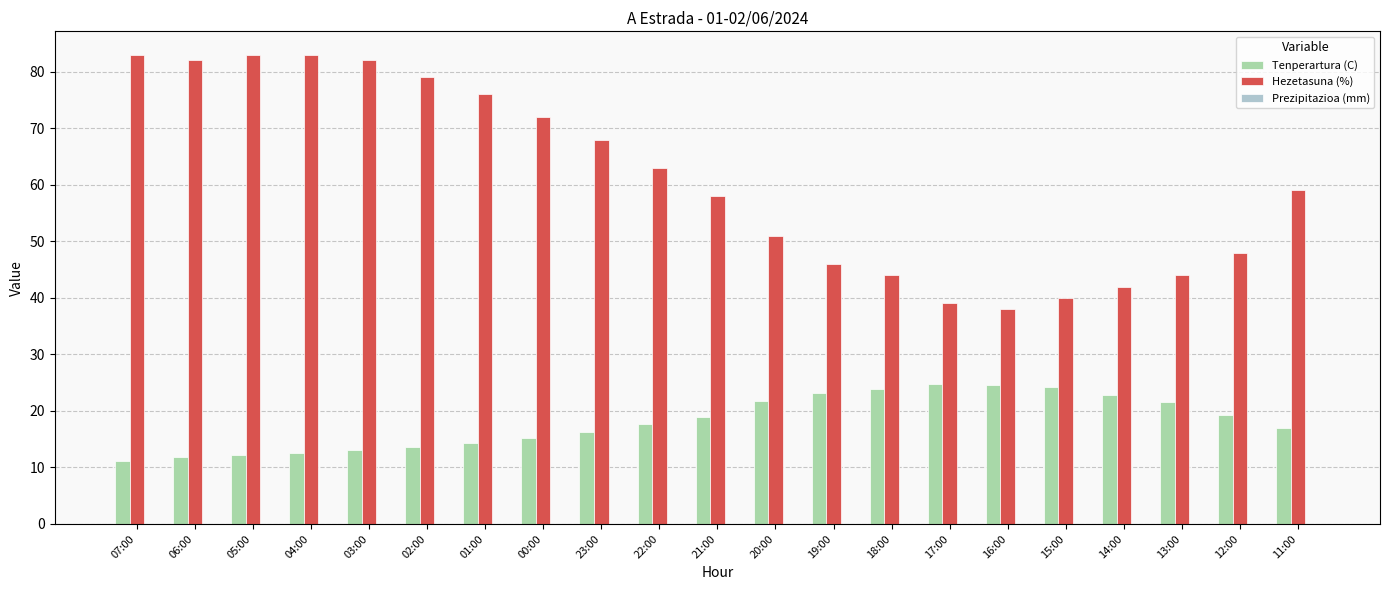

What is the spread (max minus min) of values at 03:00?

69.0